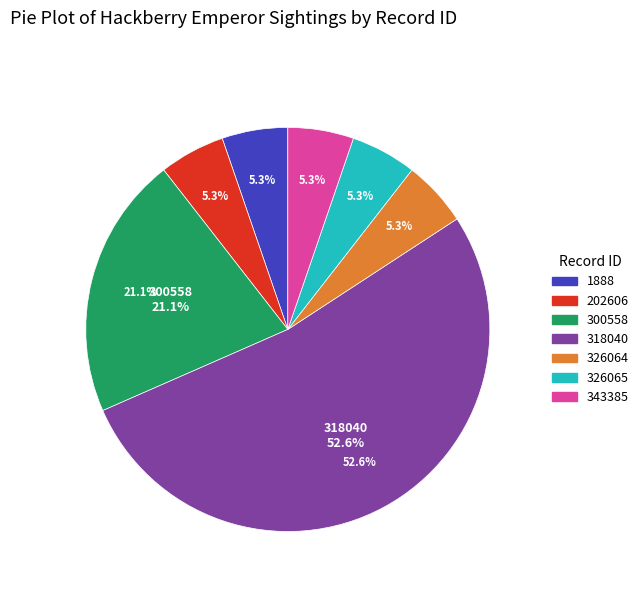

To the nearest percent, what is the combined percentage of 300558 and 326064?

26%